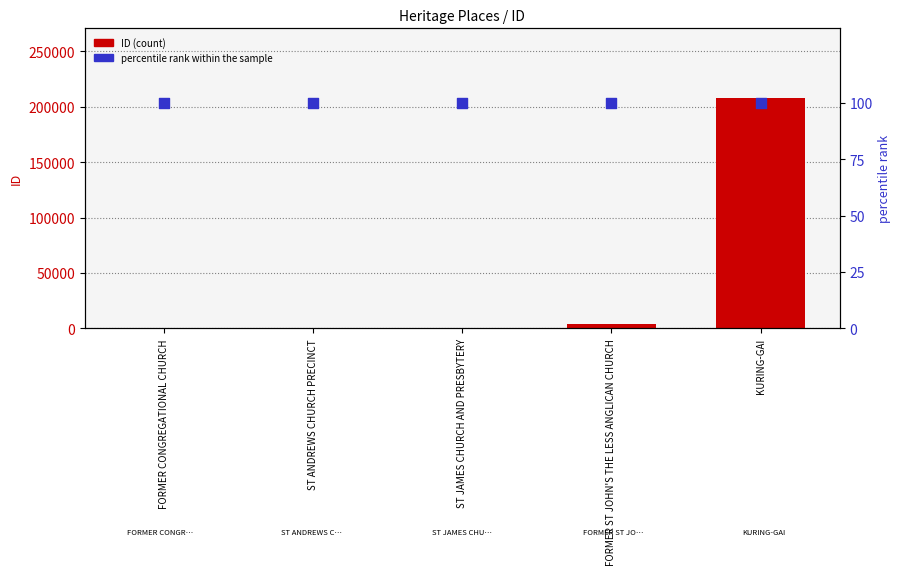

Which series contains the lowest Y value?

percentile rank within the sample